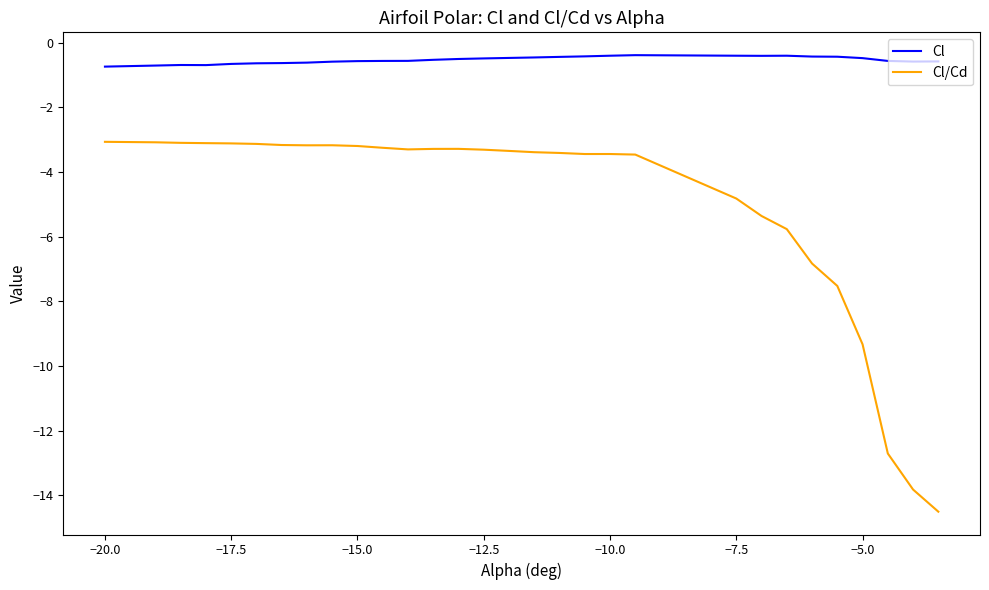

What are all the series names shown in the legend?

Cl, Cl/Cd